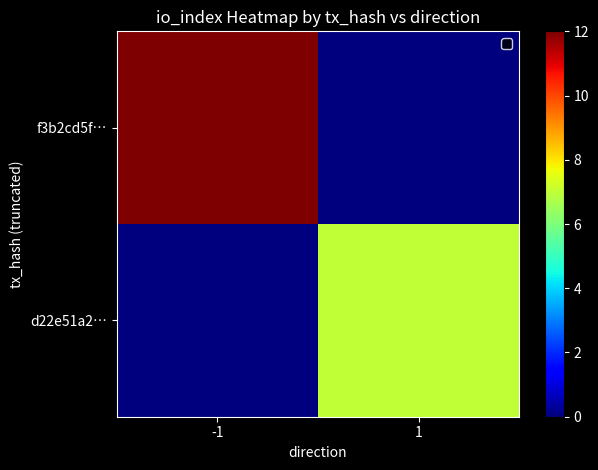

How many series are shown in this chart?

2